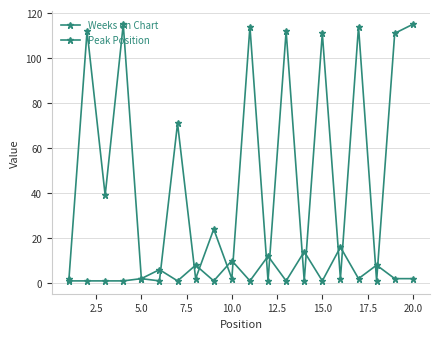

What is the maximum value for Peak Position?

16